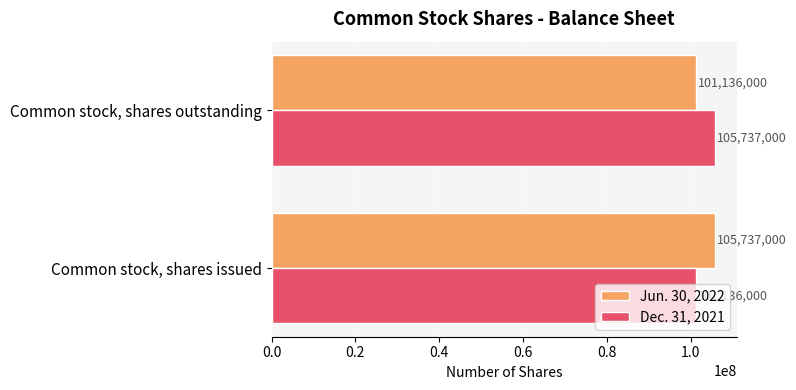

Rank the categories by Jun. 30, 2022 value from lowest to highest.

Common stock, shares outstanding, Common stock, shares issued